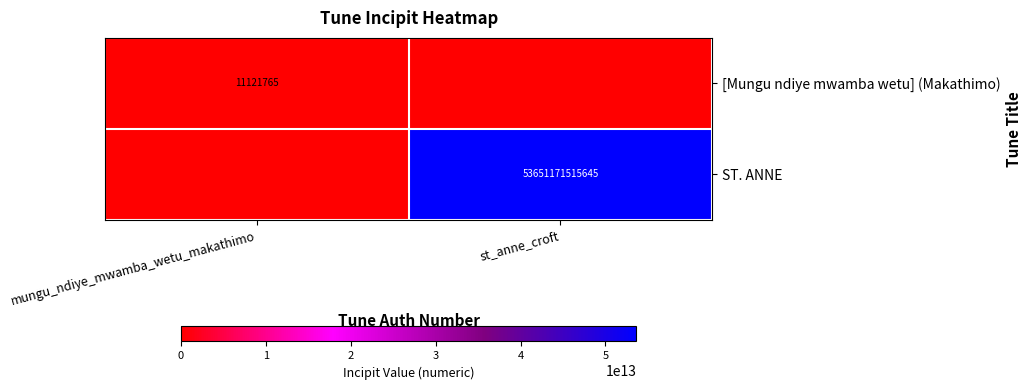

Which has a higher value, st_anne_croft or mungu_ndiye_mwamba_wetu_makathimo?

mungu_ndiye_mwamba_wetu_makathimo